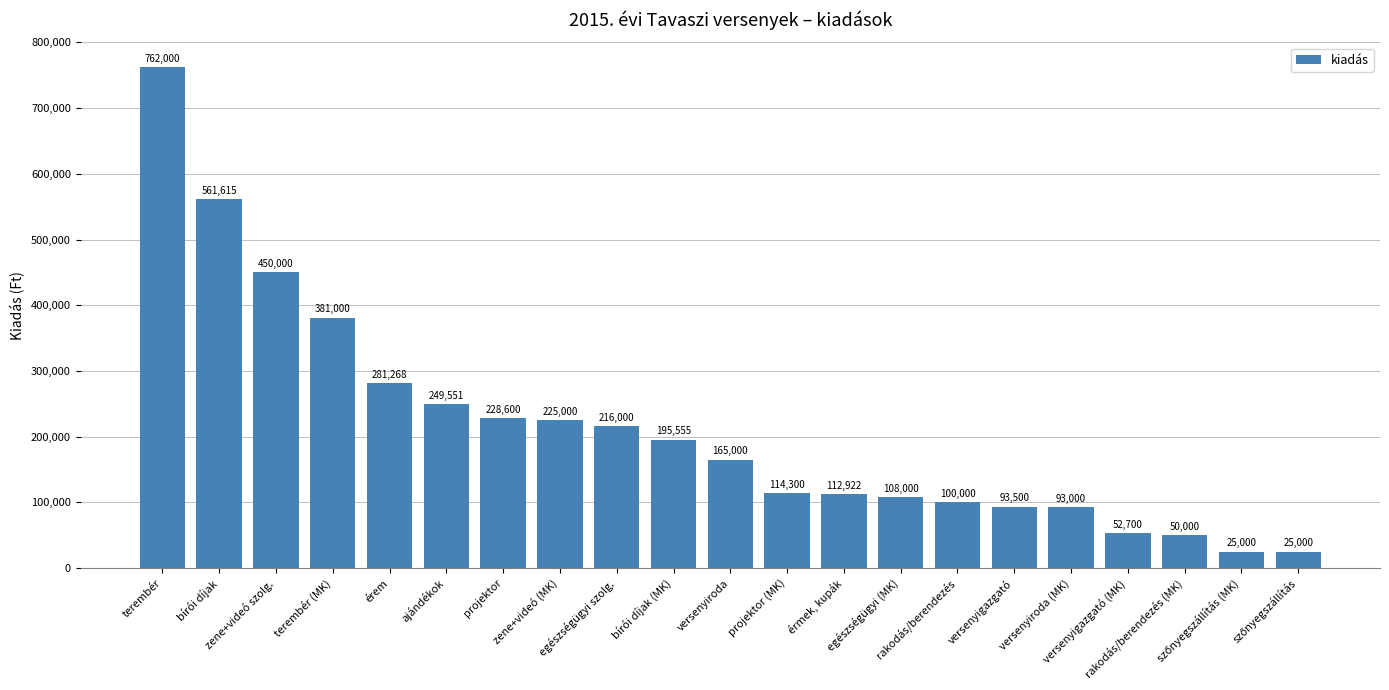

What is the sum of all values?

4490011